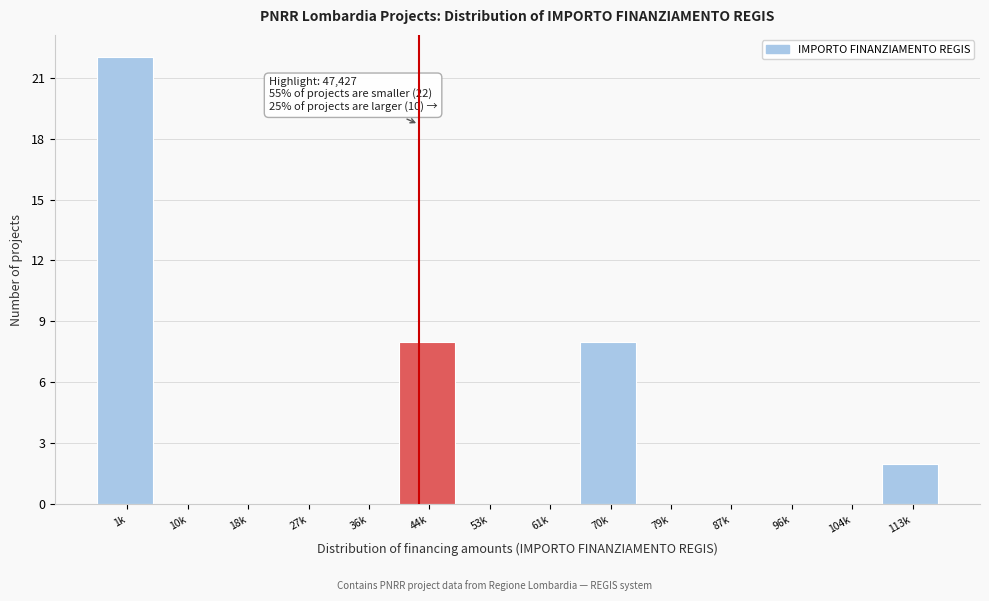

Reading left to right, transcribe all the data shown in this chart.

1k=22	10k=0	18k=0	27k=0	36k=0	44k=8	53k=0	61k=0	70k=8	79k=0	87k=0	96k=0	104k=0	113k=2